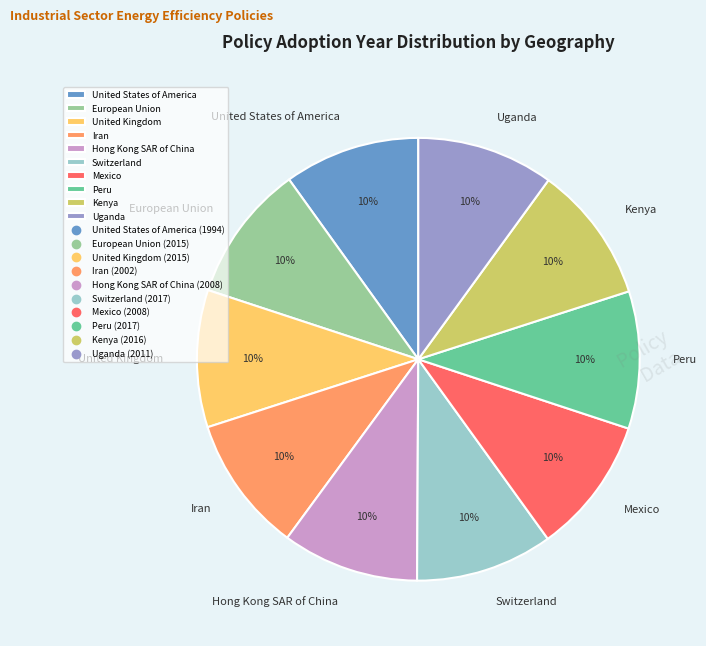

Is it true that Kenya is 10% of the pie?

True